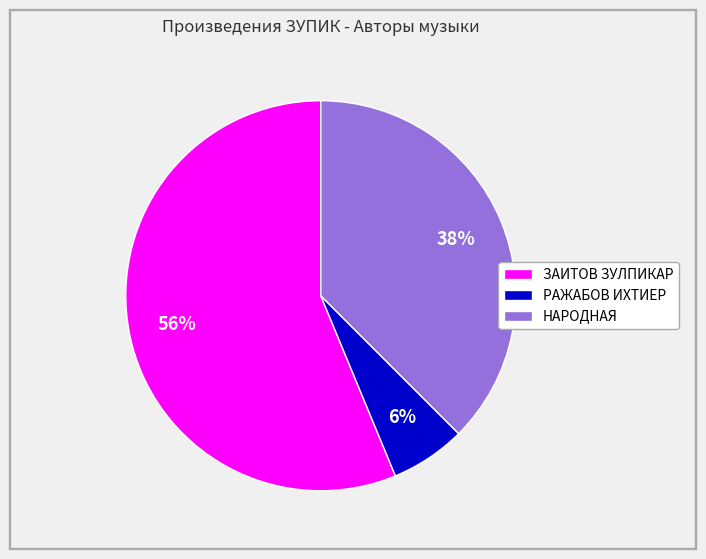

To the nearest percent, what is the difference between the largest and smallest slice percentages?

50%